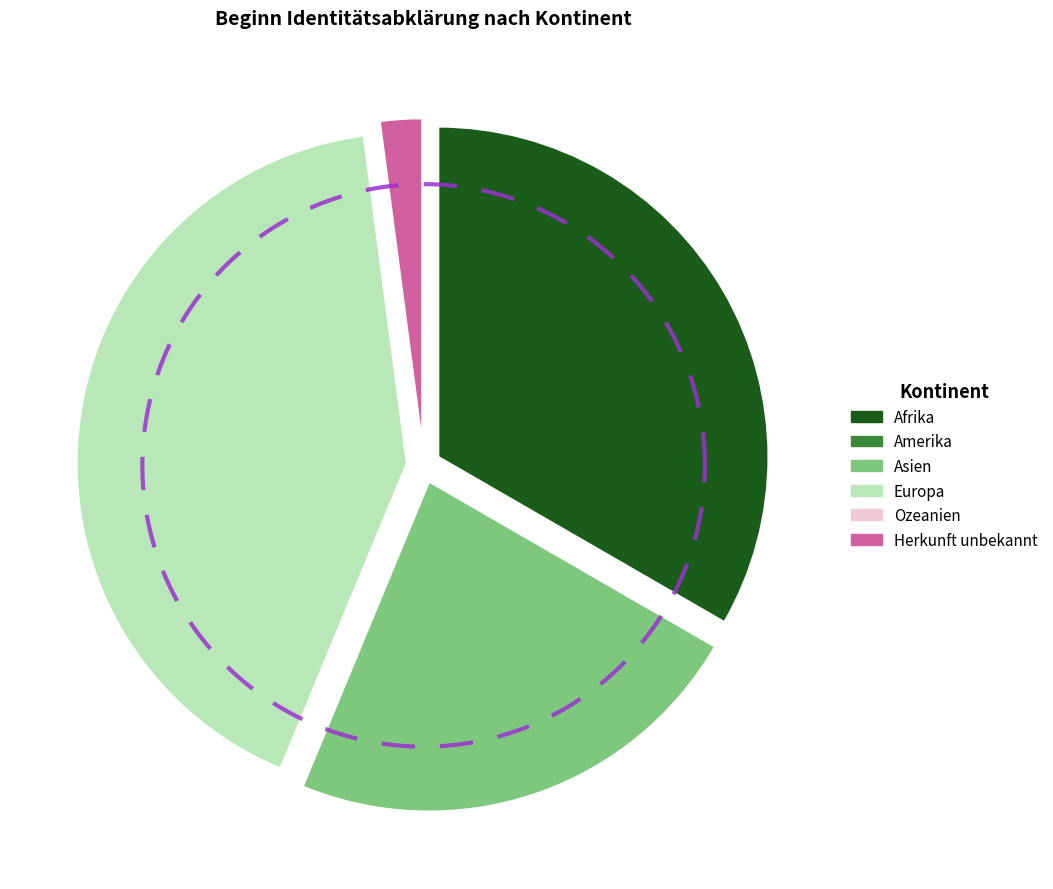

Which slice is the largest?

Europa